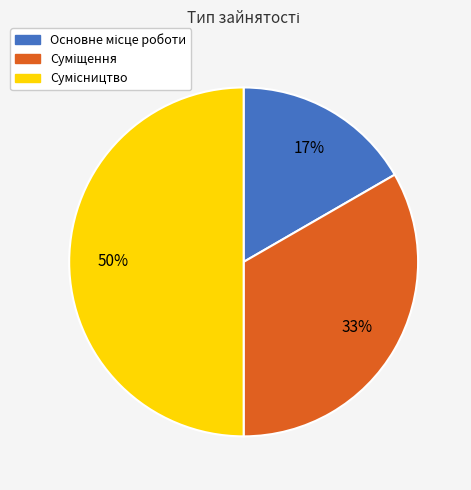

To the nearest percent, what is the average slice percentage?

33%